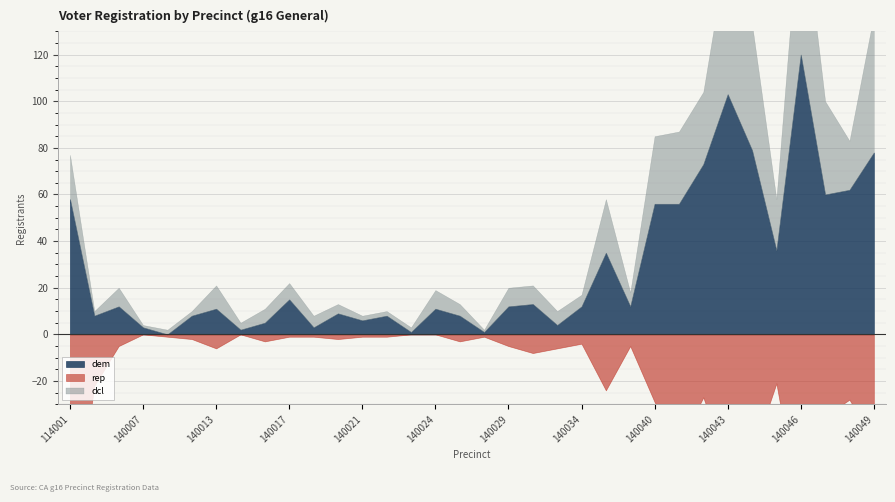

What is the total value across all series at 140022?

11